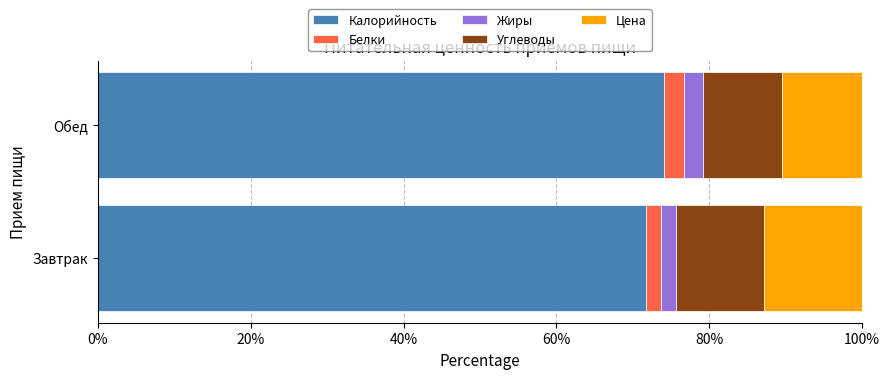

What is the sum of all Калорийность values?

145.8